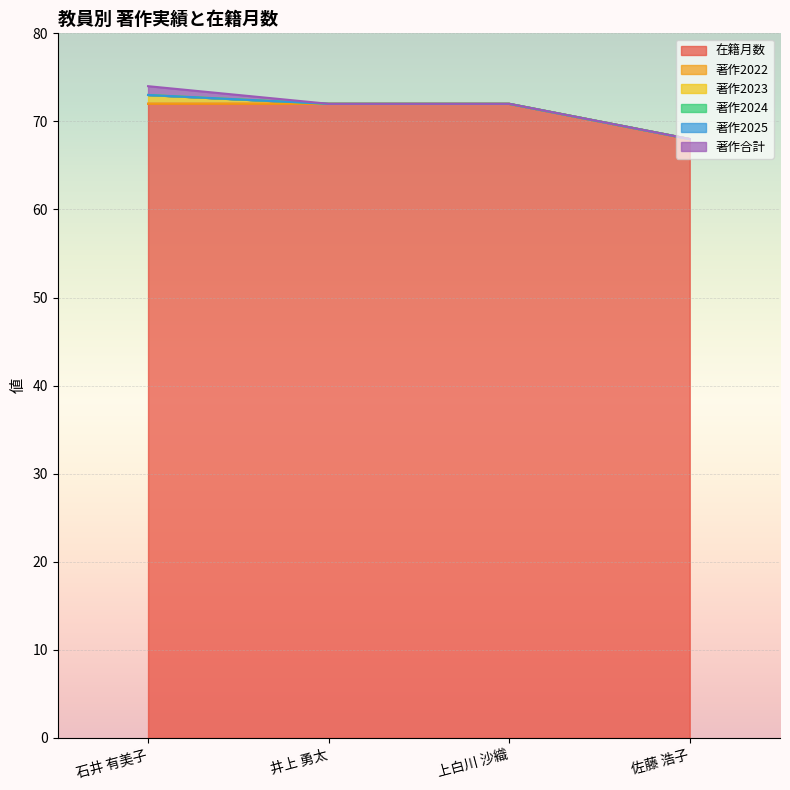

What position from the right is 井上 勇太?

3